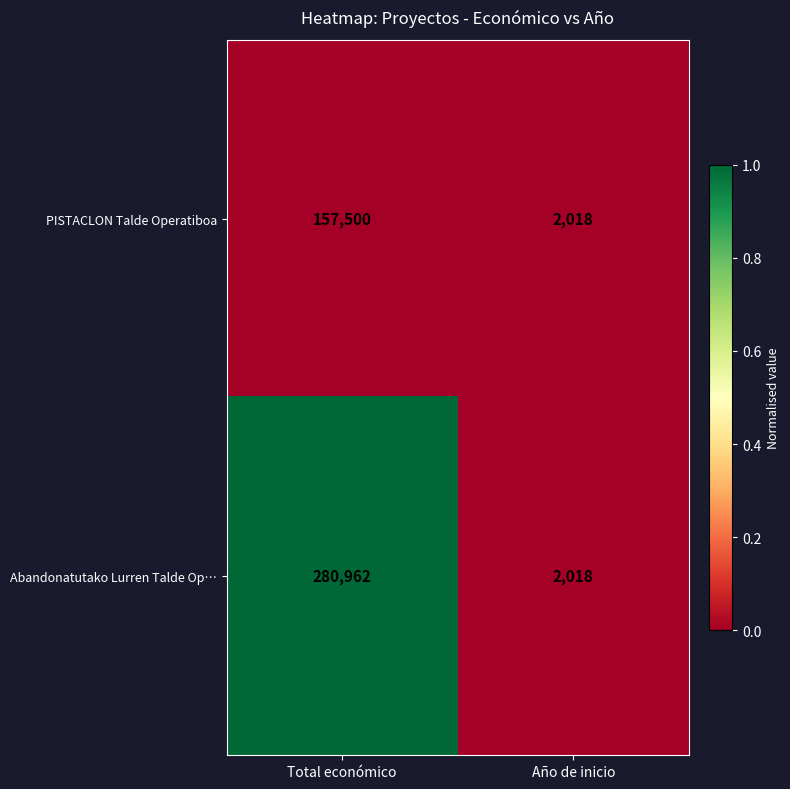

Reading left to right, what are all the values shown in this chart?

PISTACLON Talde Operatiboa: 157500	2018
Abandonatutako Lurren Talde Op…: 280962	2018